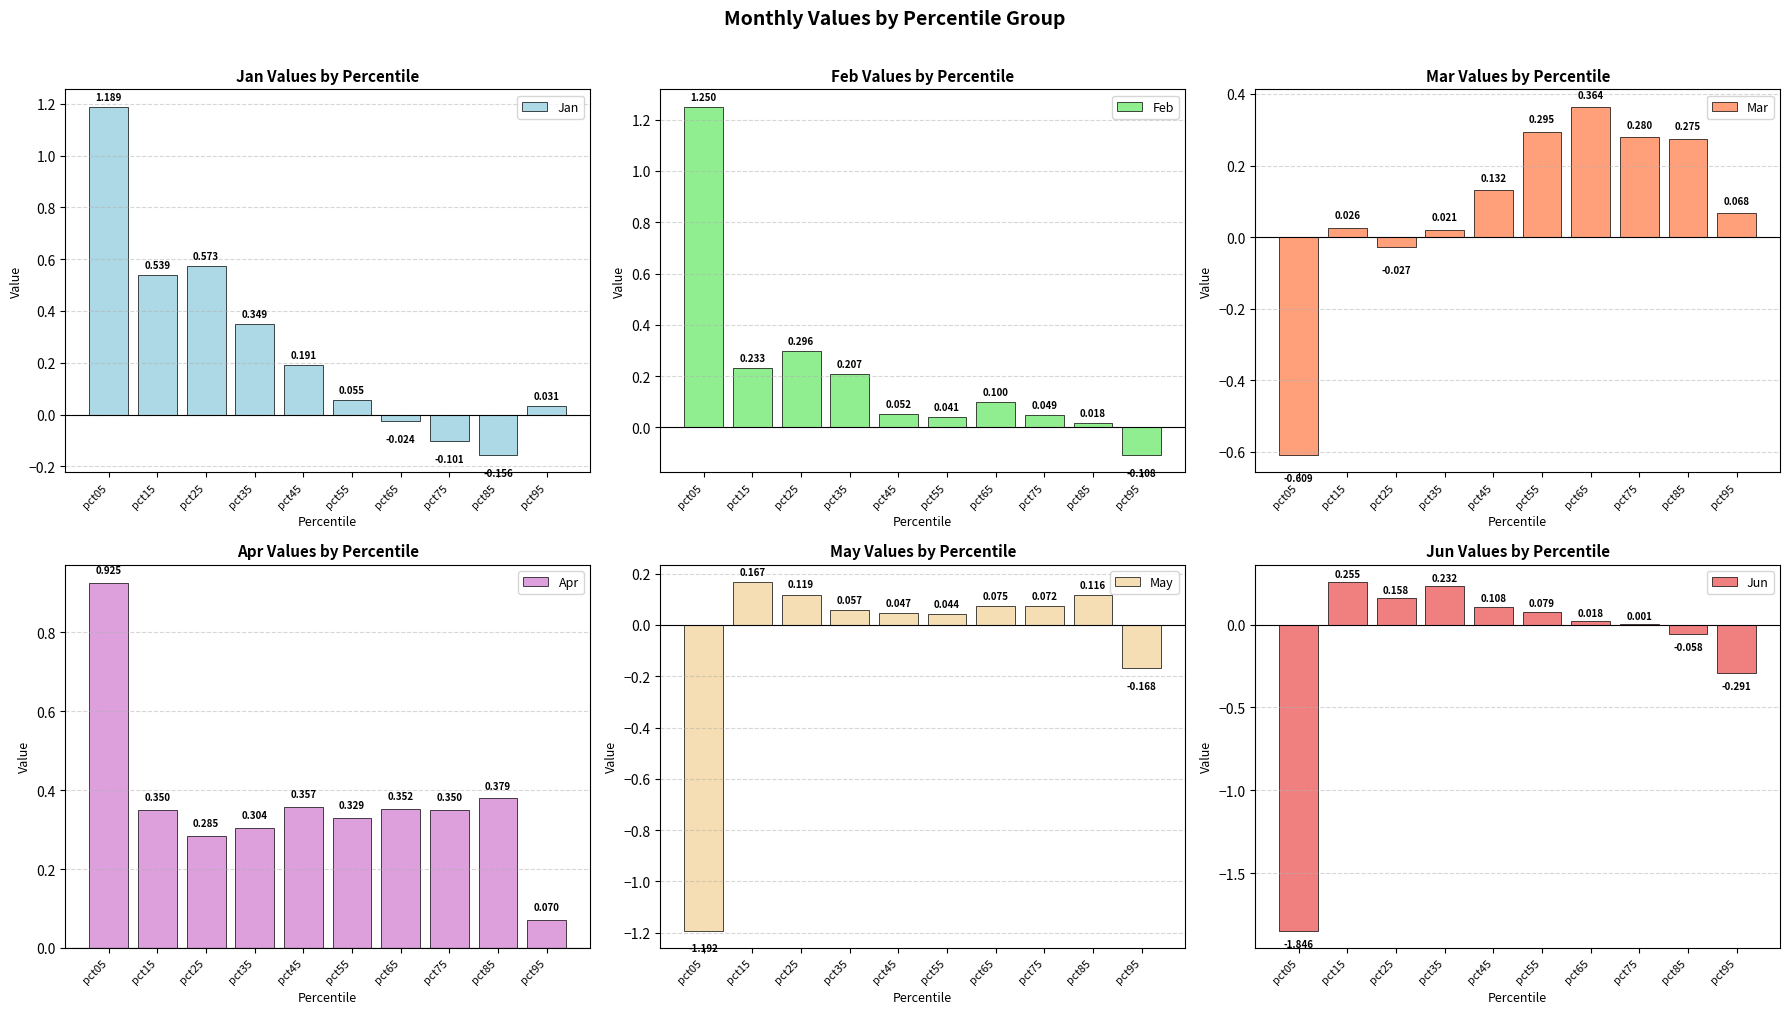

How many positive values does the Jan series have?

7